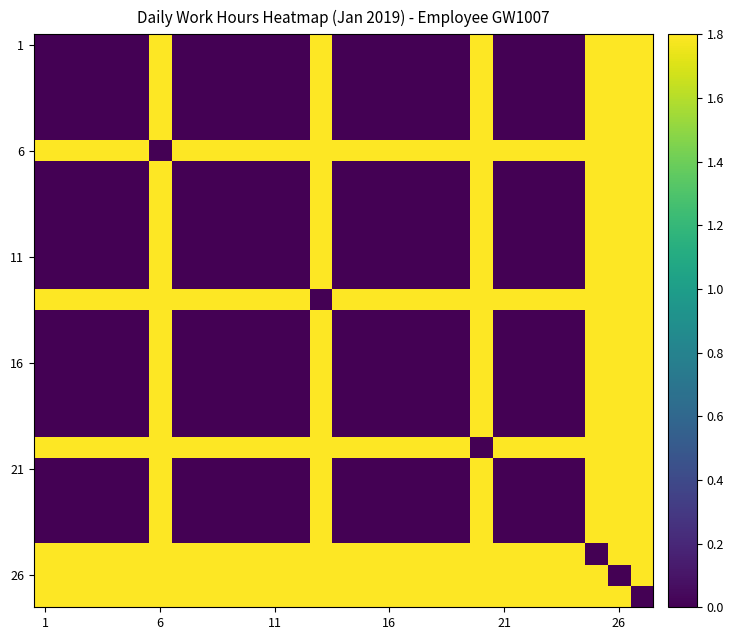

At how many categories does at least one series exceed 1?

27